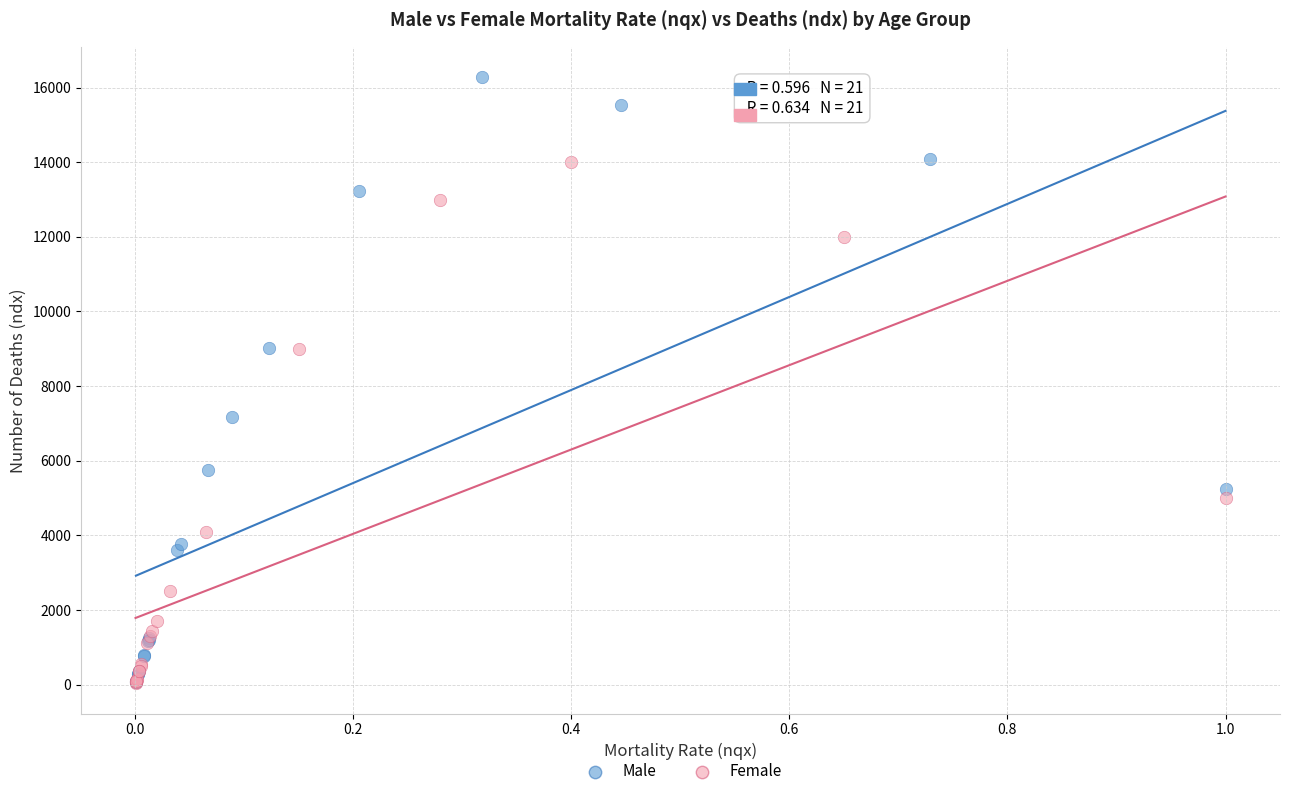

Which series reaches the maximum Y coordinate?

Male